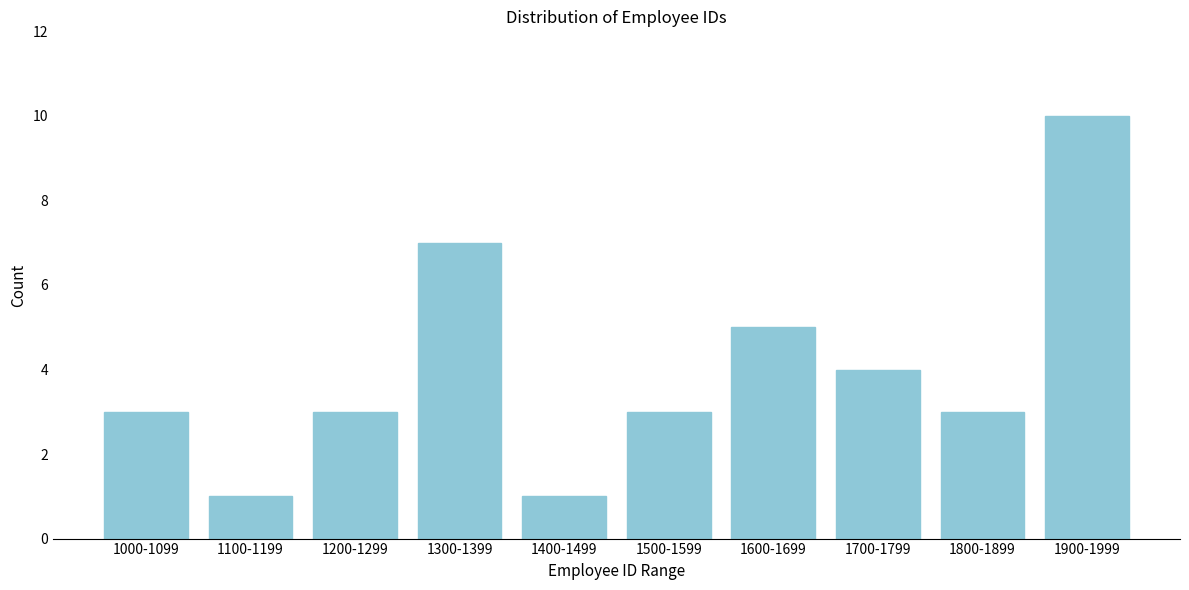

Reading left to right, list all the values displayed in this chart.

3	1	3	7	1	3	5	4	3	10